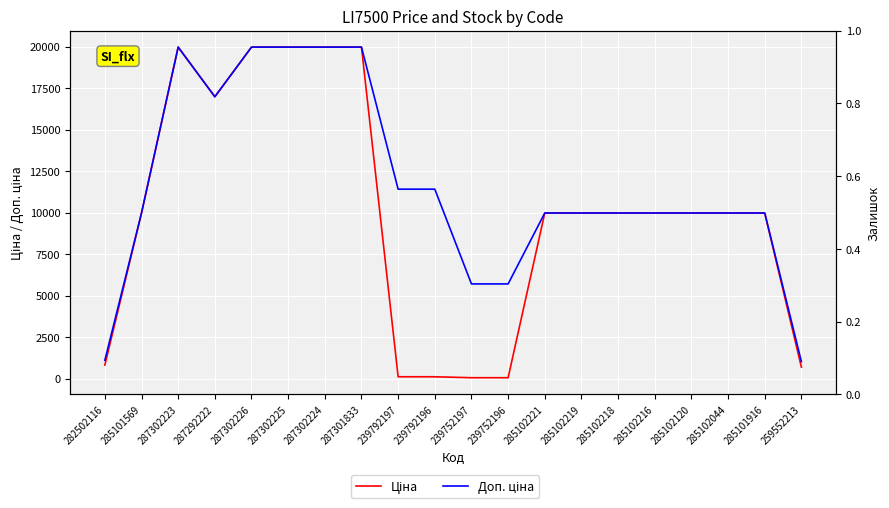

Reading left to right, transcribe all the data shown in this chart.

Ціна: 818.5	9975.0	19964.2	16976.3	19964.2	19964.2	19964.2	19964.2	114.1	114.1	57.0	57.0	9975.0	9975.0	9975.0	9975.0	9975.0	9975.0	9975.0	693.7
Доп. ціна: 1109.2	9975.0	19964.2	16976.3	19964.2	19964.2	19964.2	19964.2	11410.0	11410.0	5705.0	5705.0	9975.0	9975.0	9975.0	9975.0	9975.0	9975.0	9975.0	1024.6